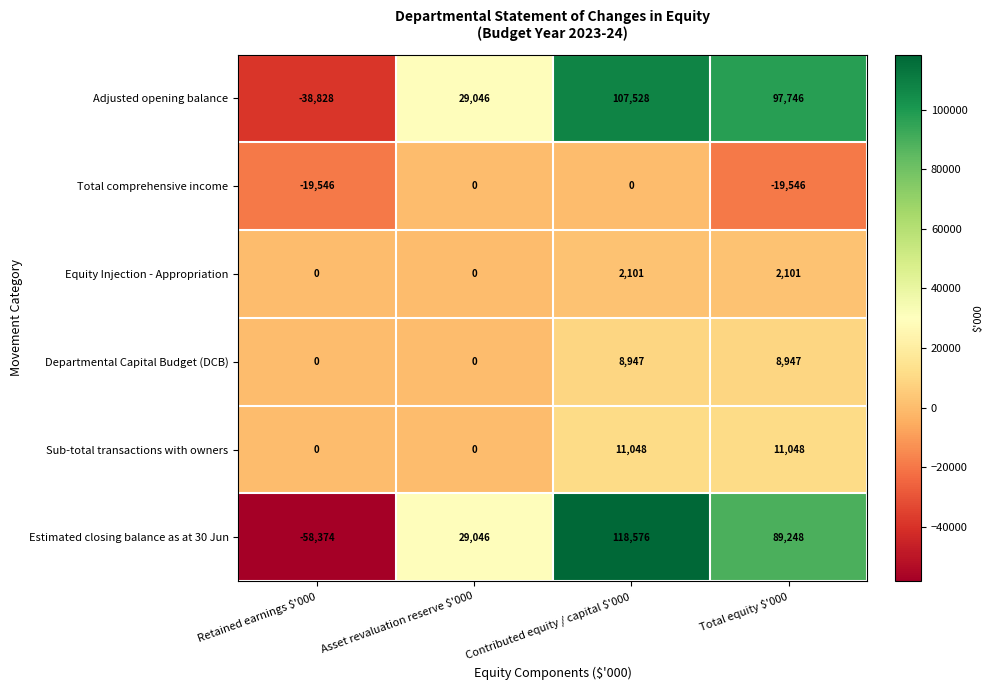

List the series in order of their peak value, highest first.

Estimated closing balance as at 30 Jun, Adjusted opening balance, Sub-total transactions with owners, Departmental Capital Budget (DCB), Equity Injection - Appropriation, Total comprehensive income